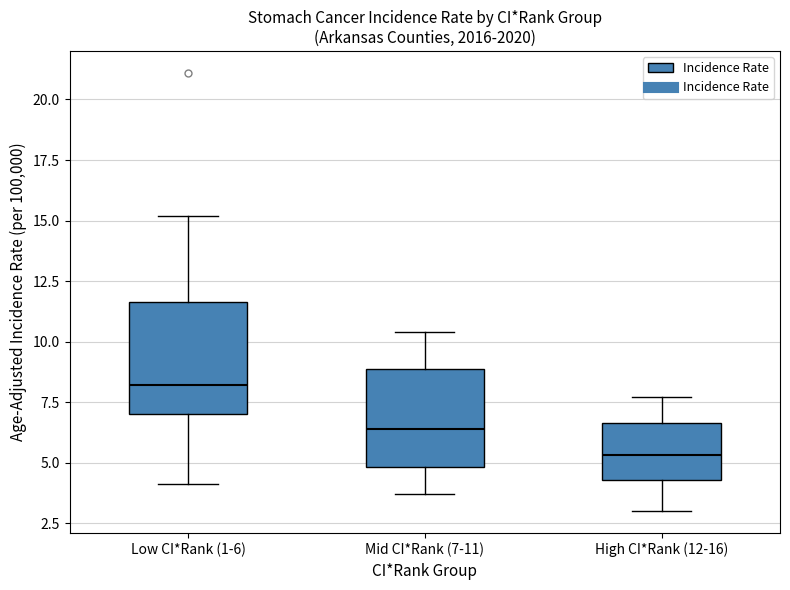

Reading left to right, transcribe this box plot: for each box, give where its median line is, the range the box spans, and where its two whiskers end, as read against the y-axis. The values are not printed on the chart, so give them approximately, as read against the axis.

Low CI*Rank (1-6): median 8.0, box 7.0 to 11.5, whiskers 4.0 to 15.0
Mid CI*Rank (7-11): median 6.5, box 5.0 to 9.0, whiskers 3.5 to 10.5
High CI*Rank (12-16): median 5.5, box 4.5 to 6.5, whiskers 3.0 to 7.5